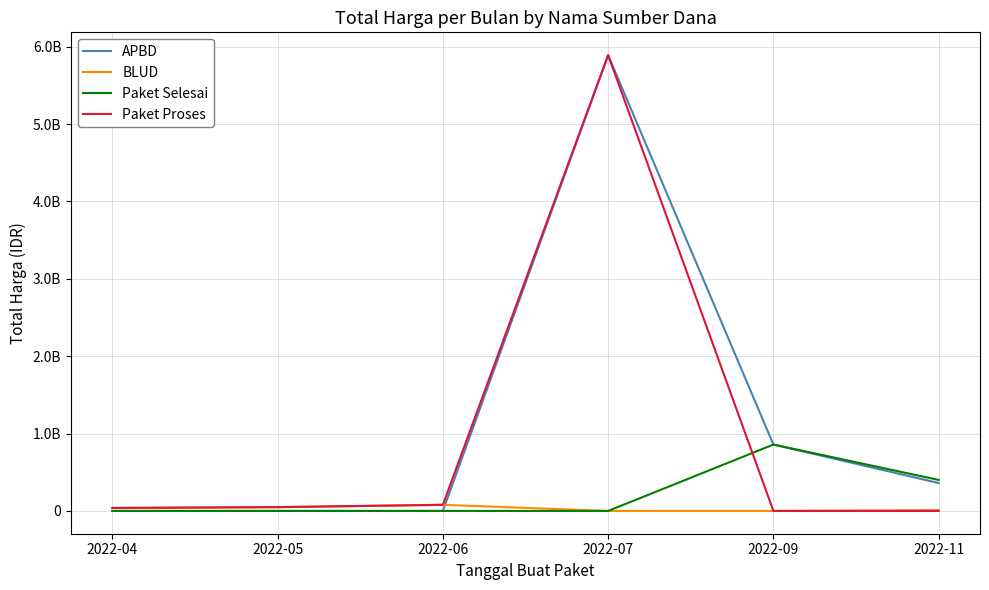

Between 2022-07 and 2022-09, which series saw the biggest shift?

Paket Proses